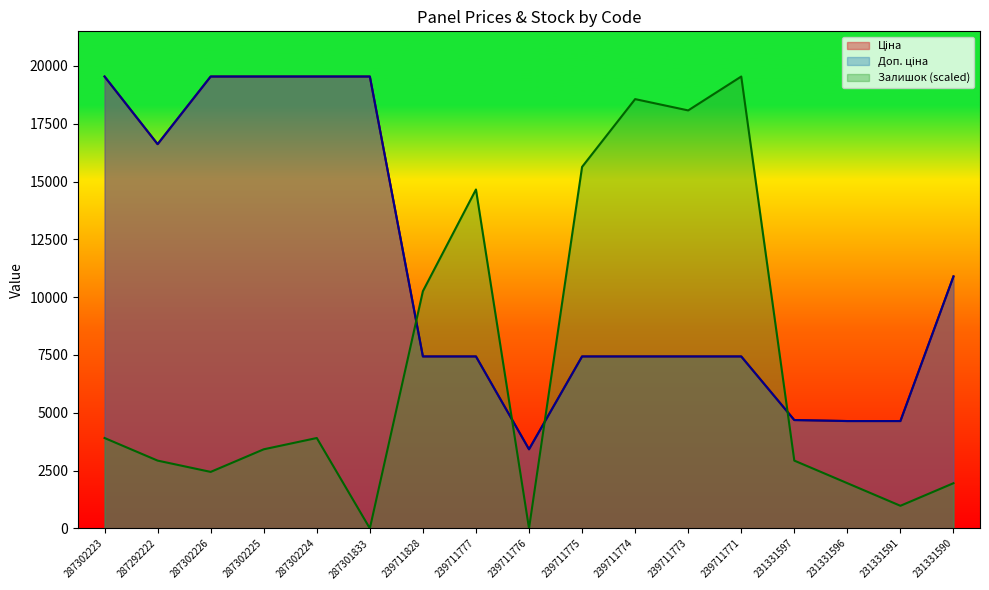

Where is Залишок nearest to the value 9771?

239711828